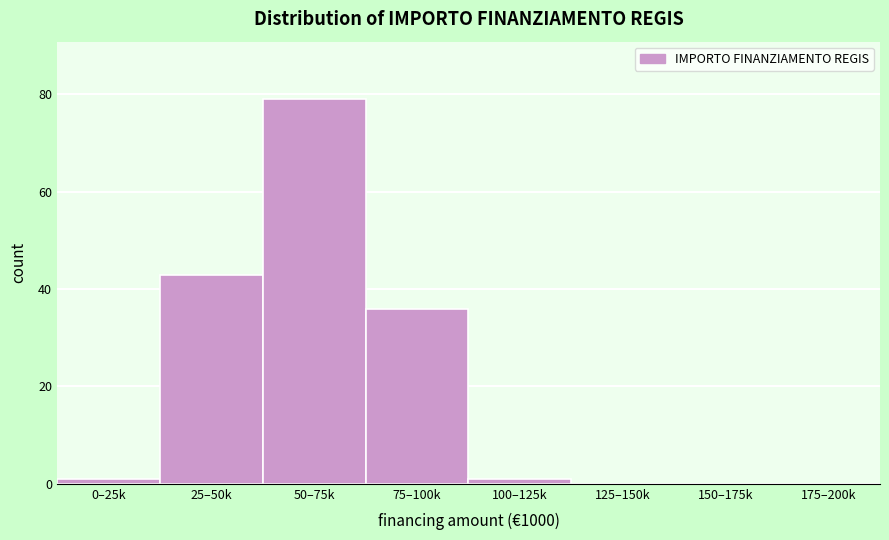

Reading left to right, what are all the values shown in this chart?

0–25k=1	25–50k=43	50–75k=79	75–100k=36	100–125k=1	125–150k=0	150–175k=0	175–200k=0